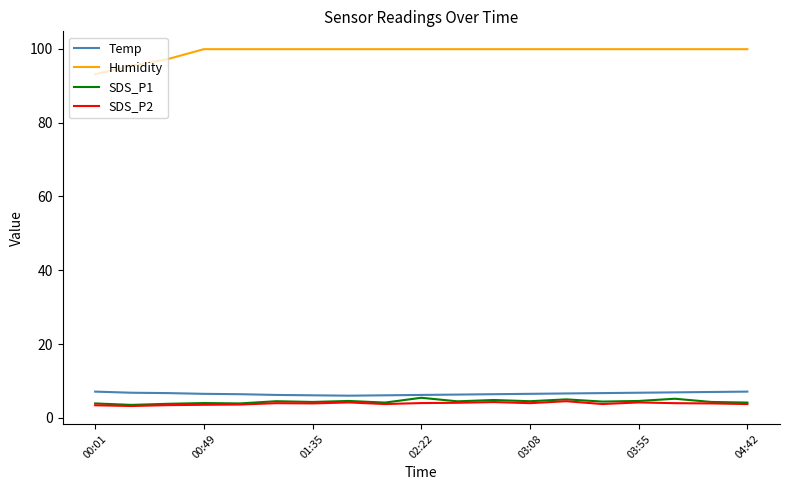

In SDS_P1, how many points are higher than both neighbors (excluding endpoints)?

7